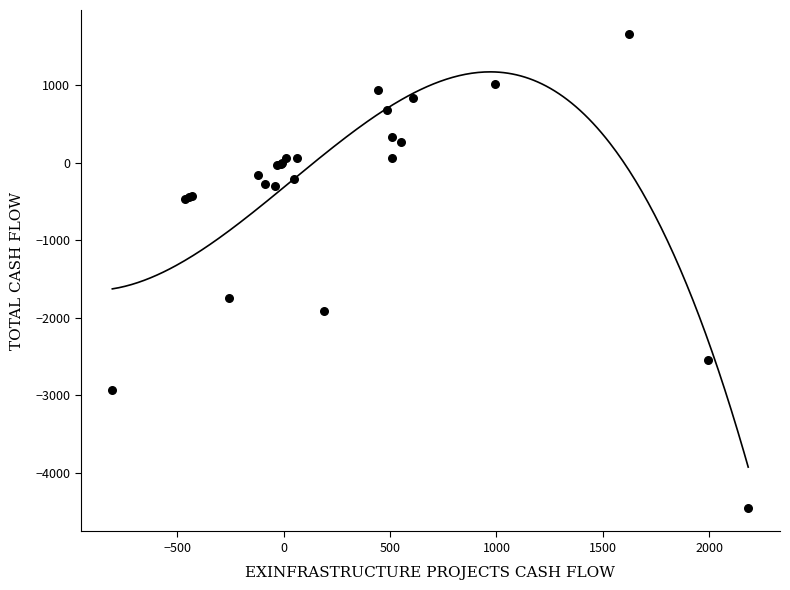

What Y value in the scatter plot is closest to -1392?

-1738